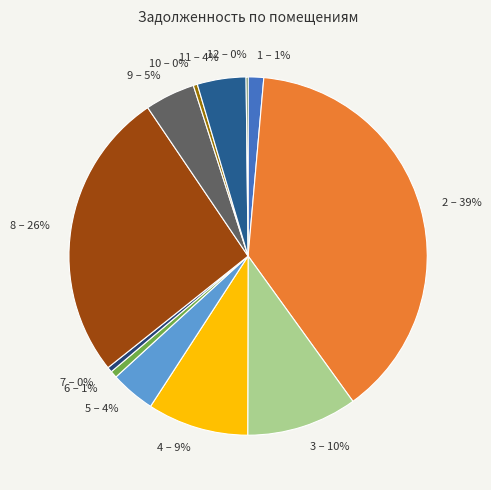

Which category has the biggest portion of the pie?

2 – 39%